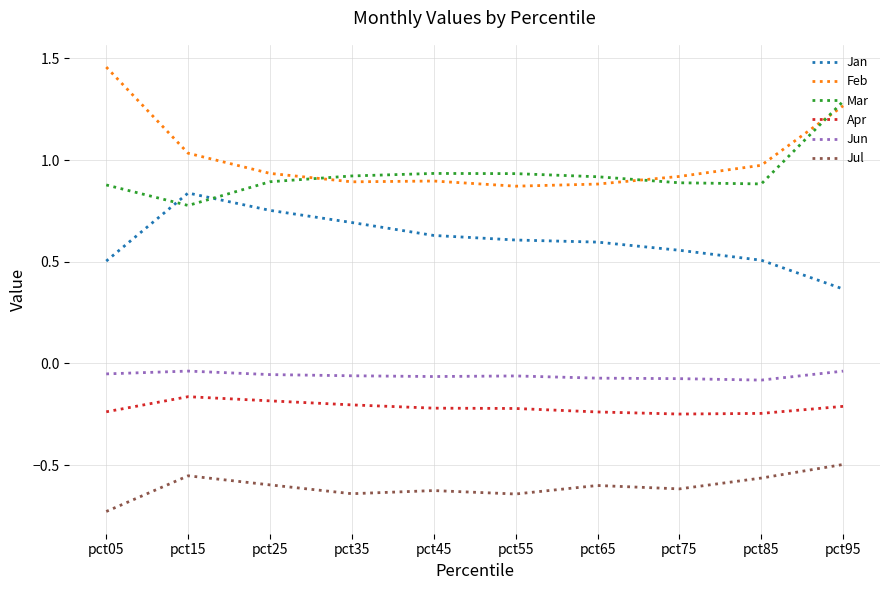

The Jul series shows -0.3 at pct65. True or false?

False